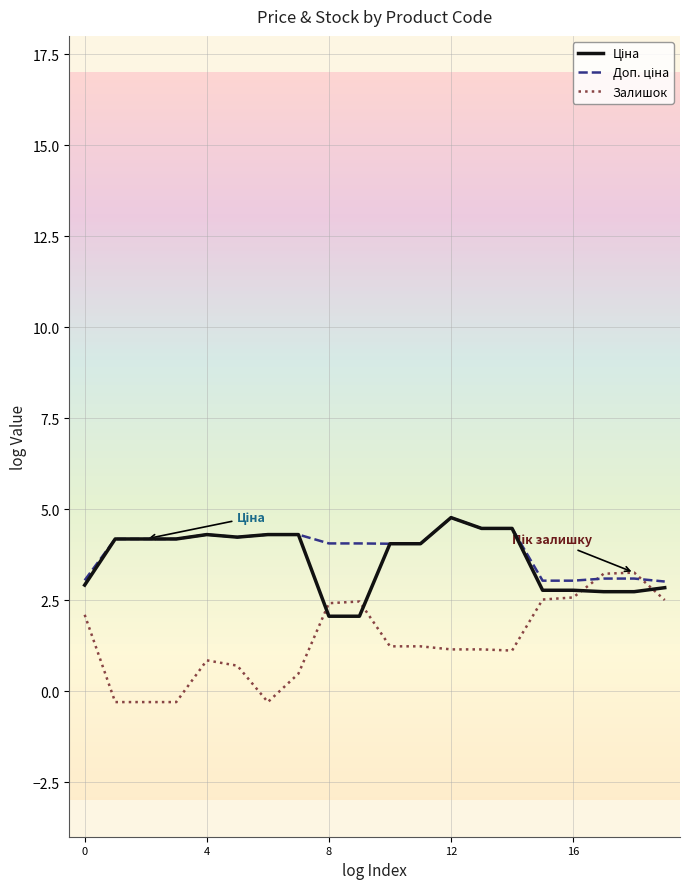

What is the greatest value displayed?

4.8